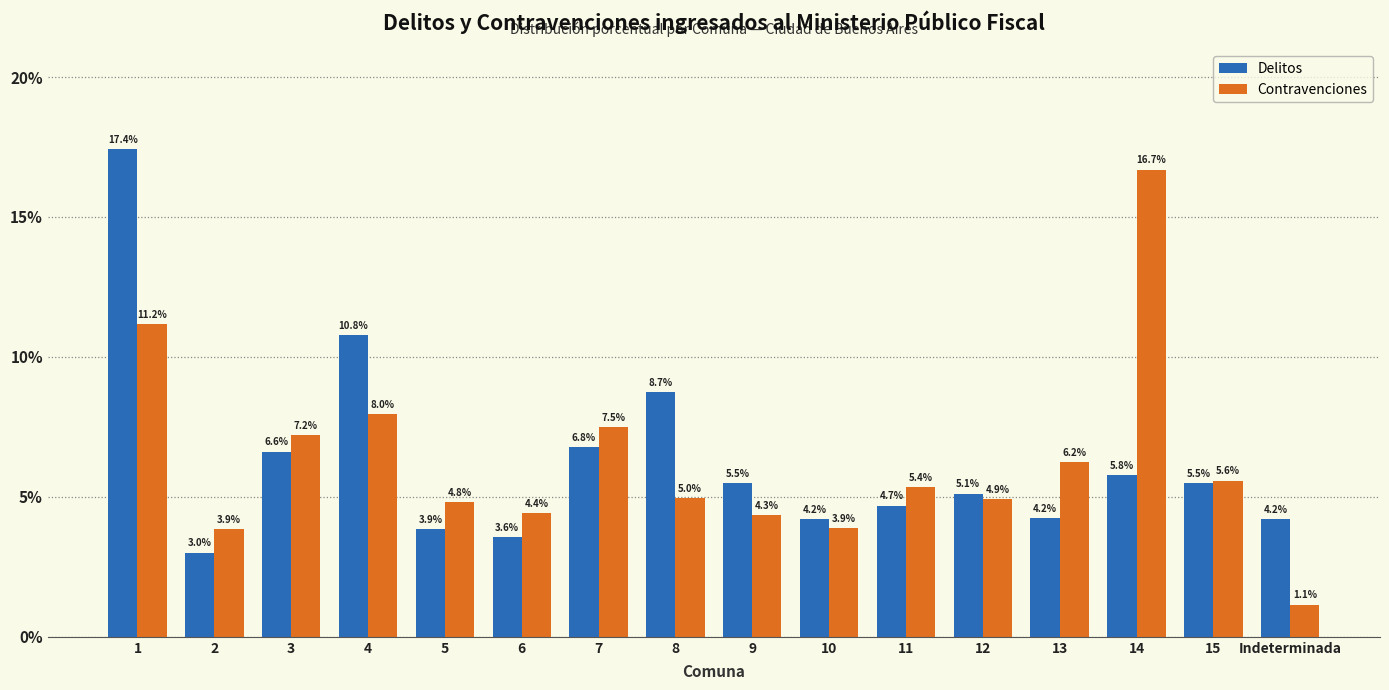

What is the value of the Contravenciones bar at the 11th from the left?

5.4